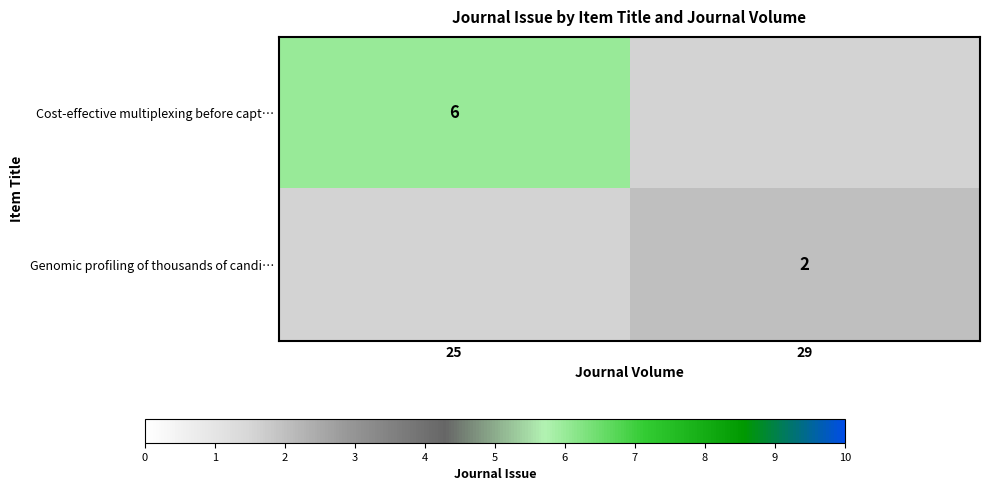

Is it true that Genomic profiling of thousands of candi… equals 1.1 at 29?

False